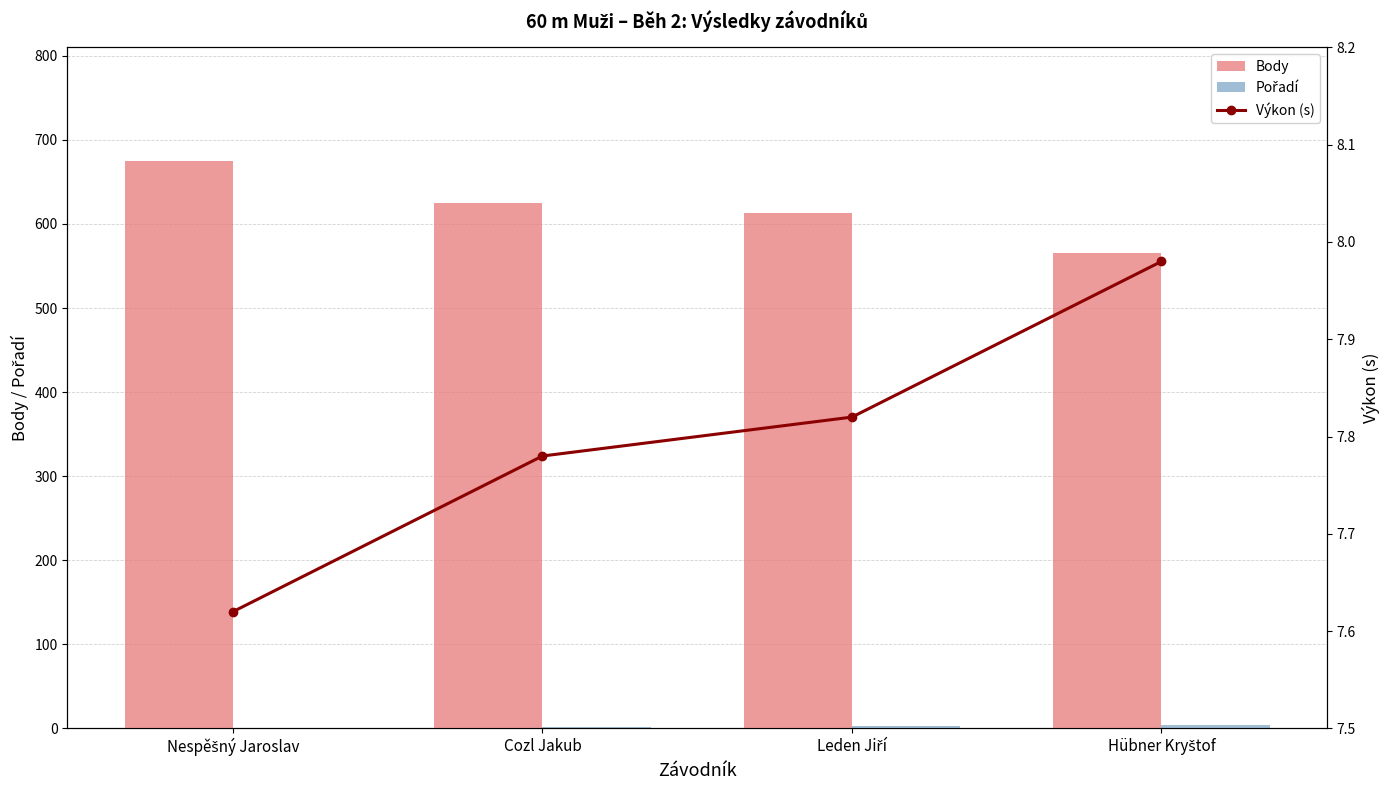

How many series are shown in this chart?

3